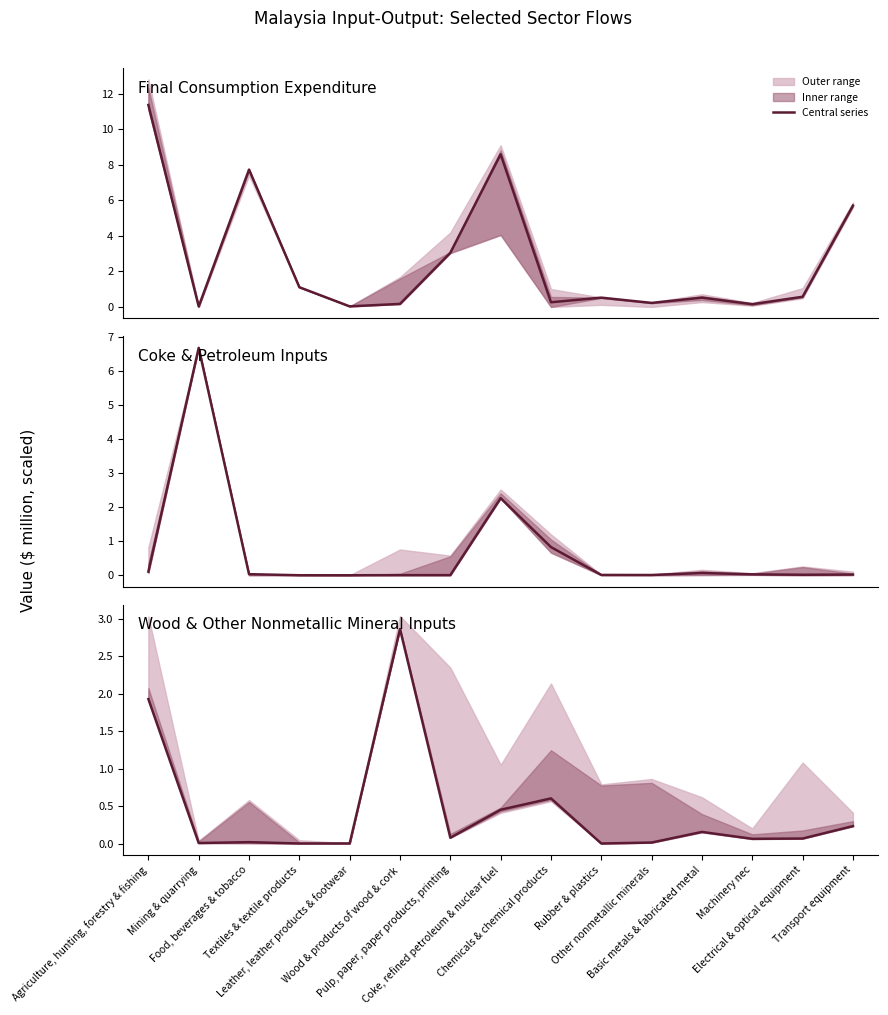

True or false: Final consumption expenditure by households has more than 1 interior local peaks.

True